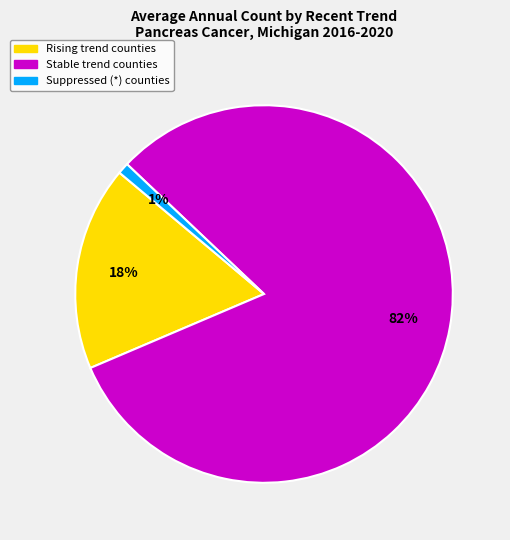

Is there a majority slice in this chart?

Yes